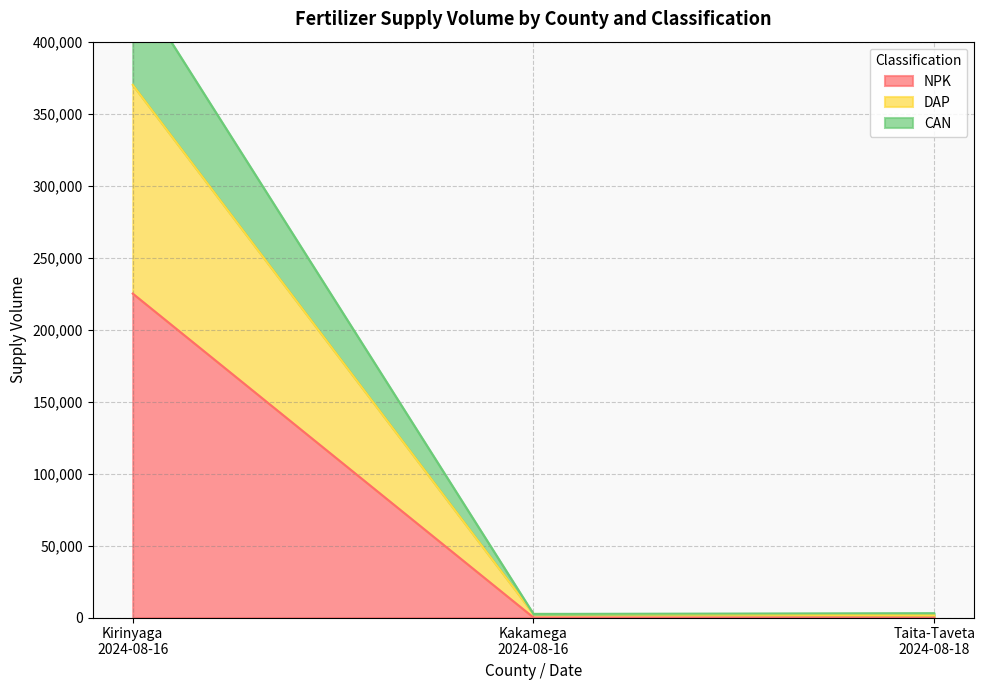

At how many categories does at least one series exceed 404550?

1